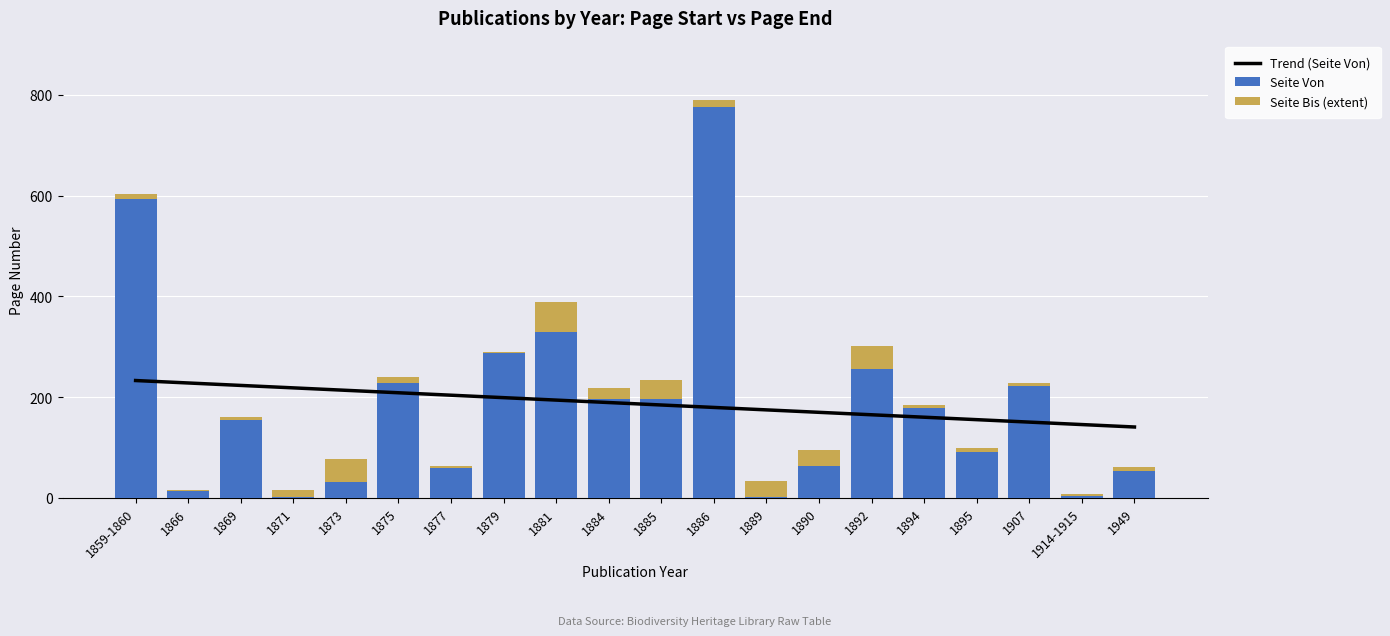

Which label corresponds to the largest value in the chart?

1886